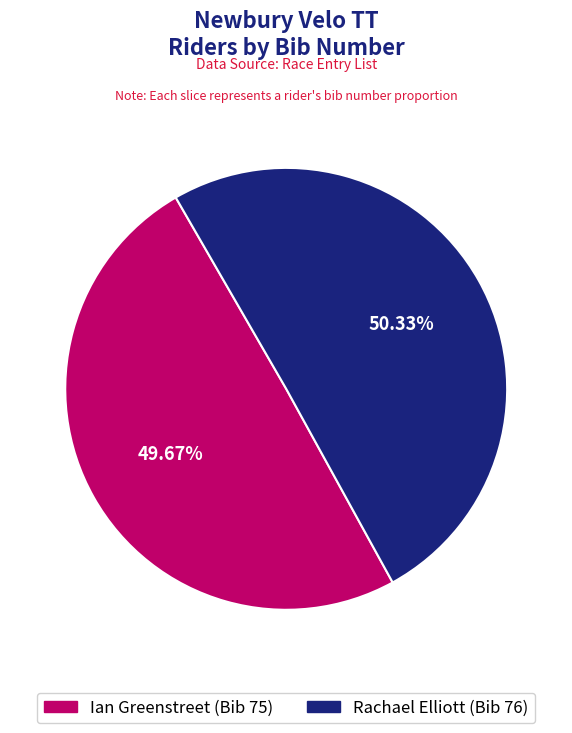

Which slice is the largest?

Rachael Elliott